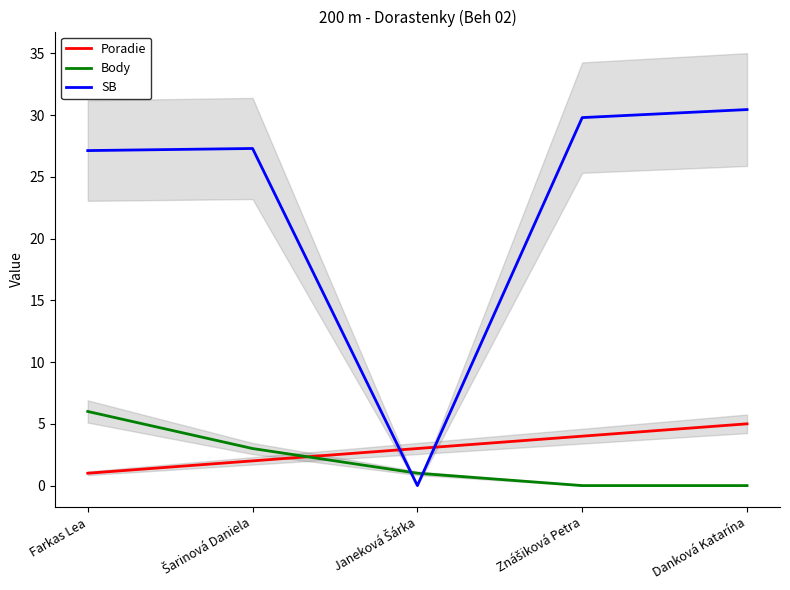

What is the difference between the Poradie values at Šarinová Daniela and Danková Katarína?

3.0